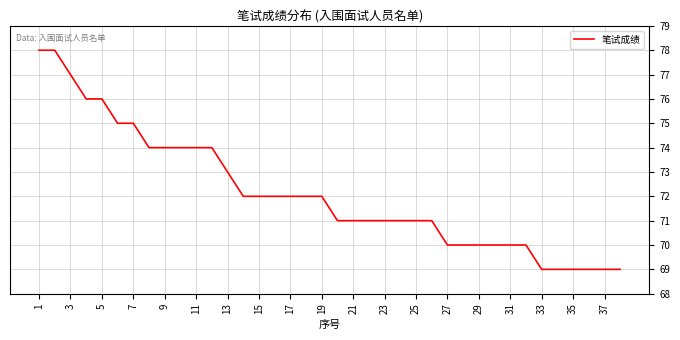

What is the minimum value shown in the chart?

69